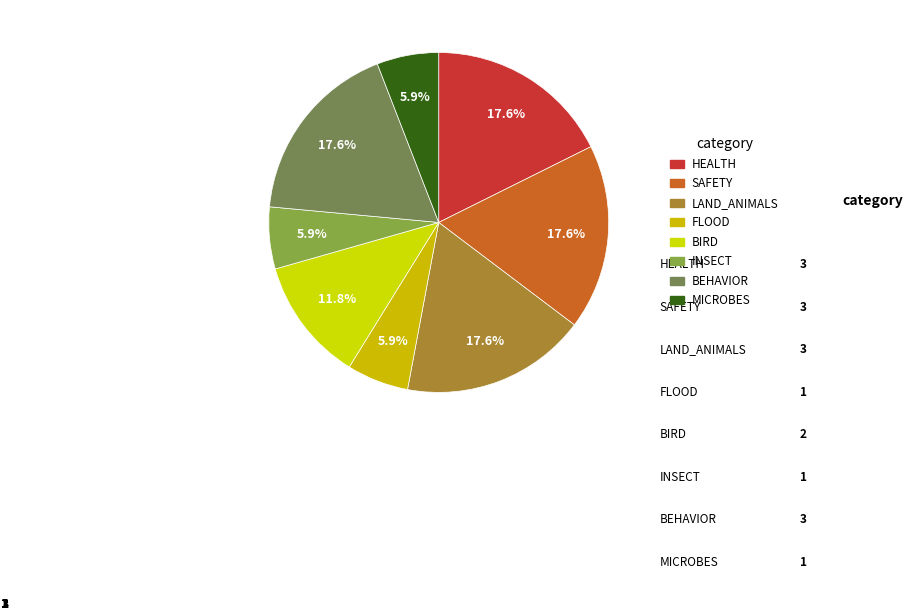

Count the number of slices in the pie.

8